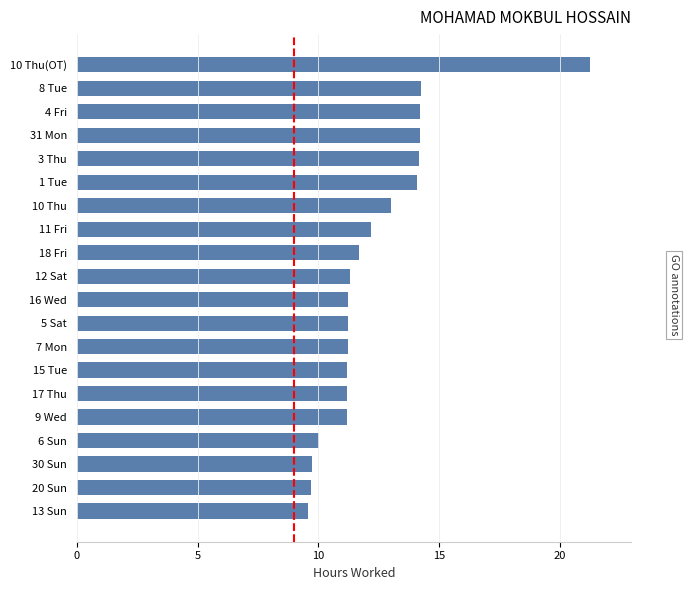

What is the maximum value shown in the chart?

21.2